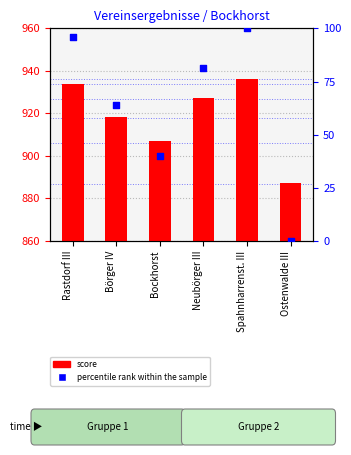

Which series has the largest total across all categories?

score